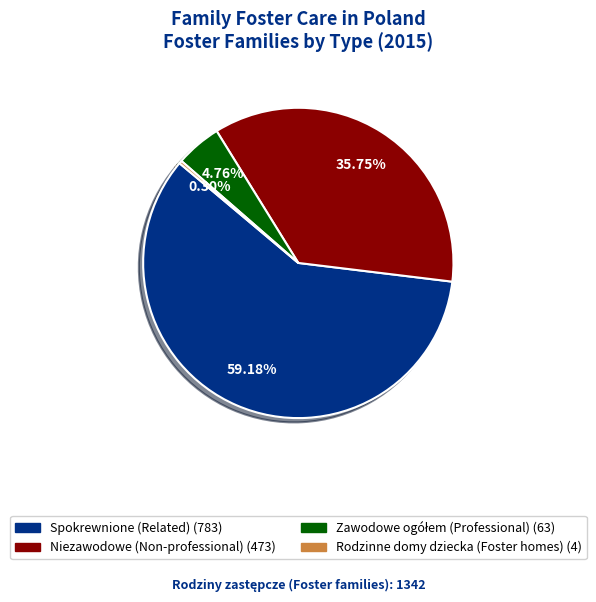

Between Niezawodowe (Non-professional) and Rodzinne domy dziecka (Foster homes), which is larger?

Niezawodowe (Non-professional)